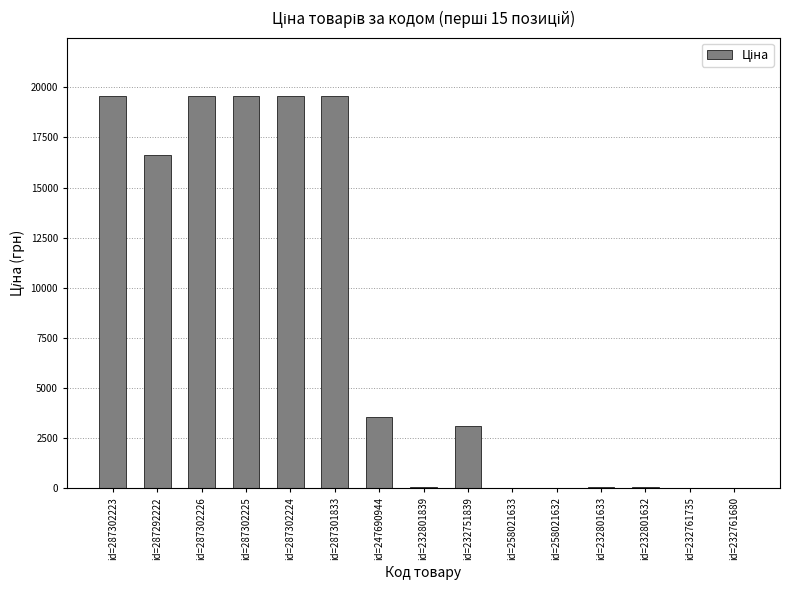

What is the sum of all values?

121234.5